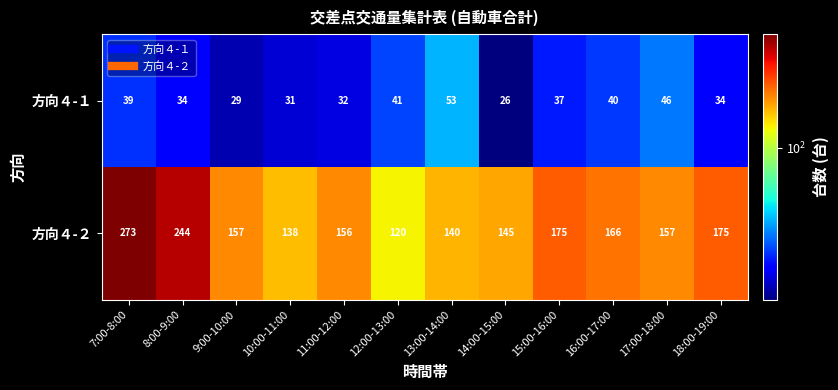

Read the 方向４-１ value at 9:00-10:00, to the nearest 5.

30